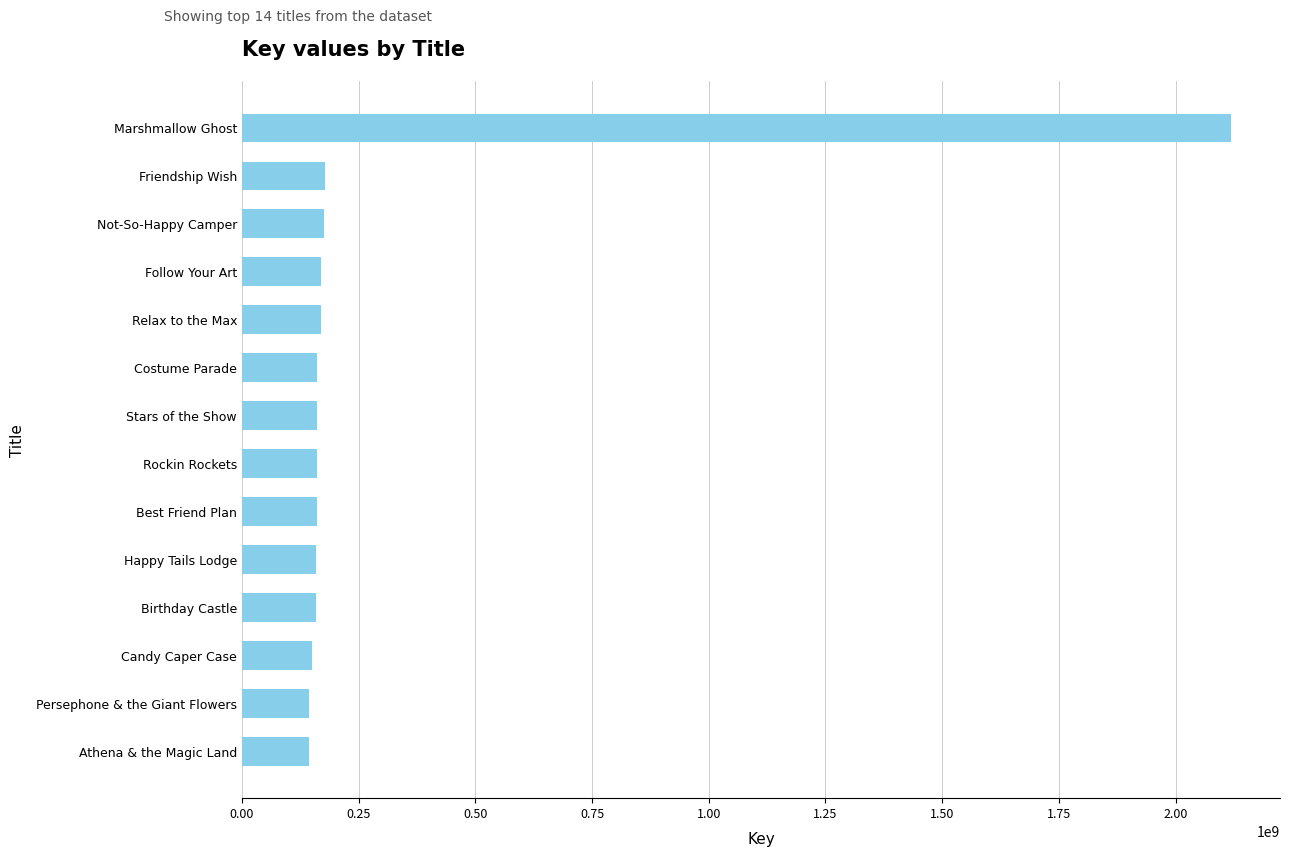

What is the smallest value displayed?

143989982